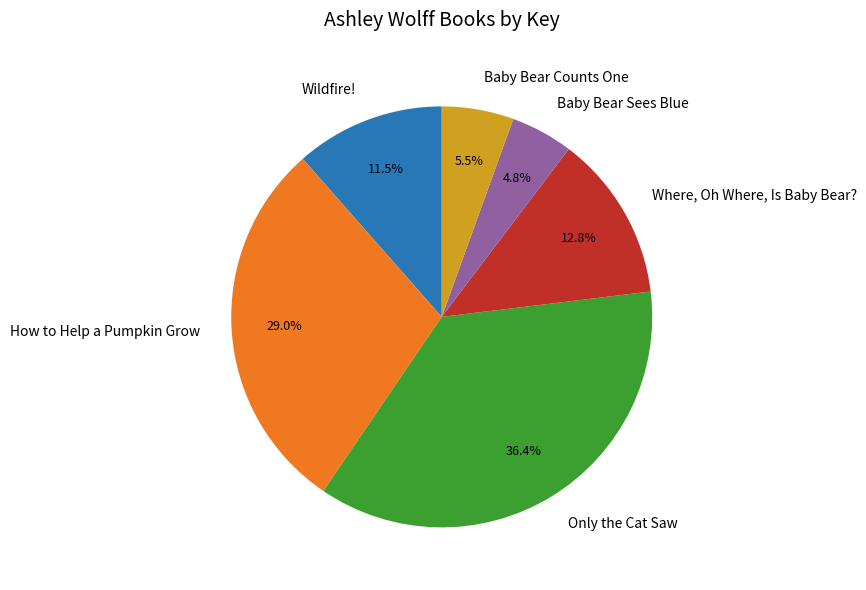

Is the sum of Where, Oh Where, Is Baby Bear? and Baby Bear Sees Blue greater than half?

No